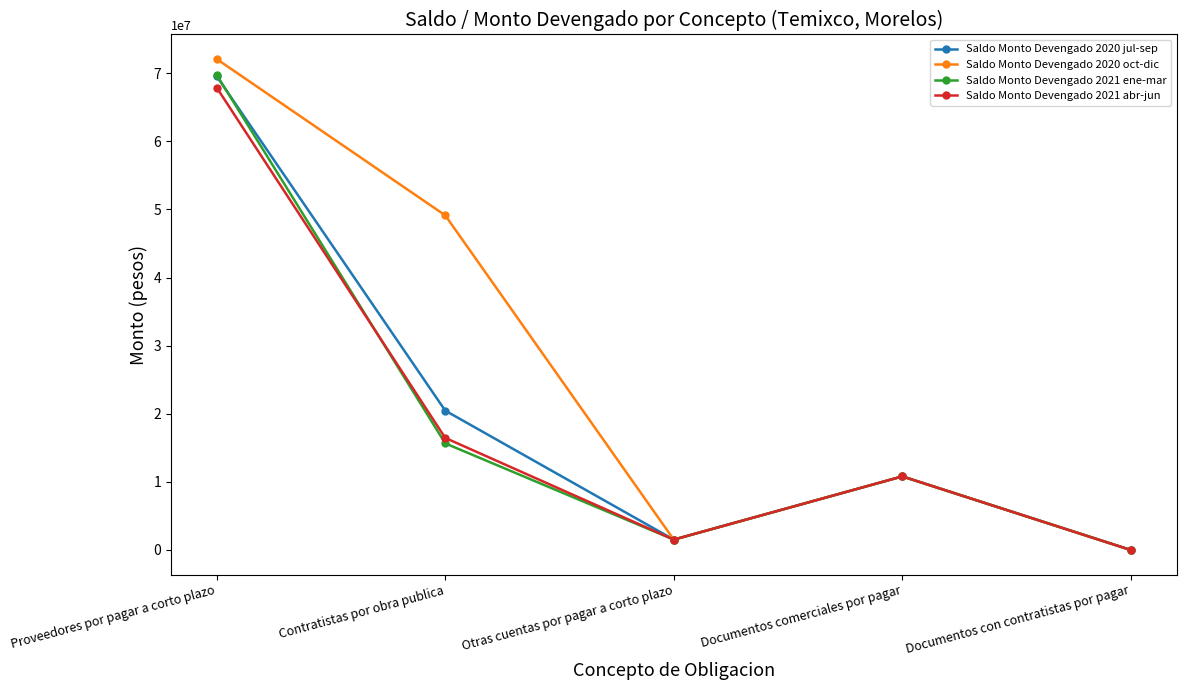

Is it true that Saldo Monto Devengado 2021 abr-jun equals 1522738.1 at Otras cuentas por pagar a corto plazo?

True